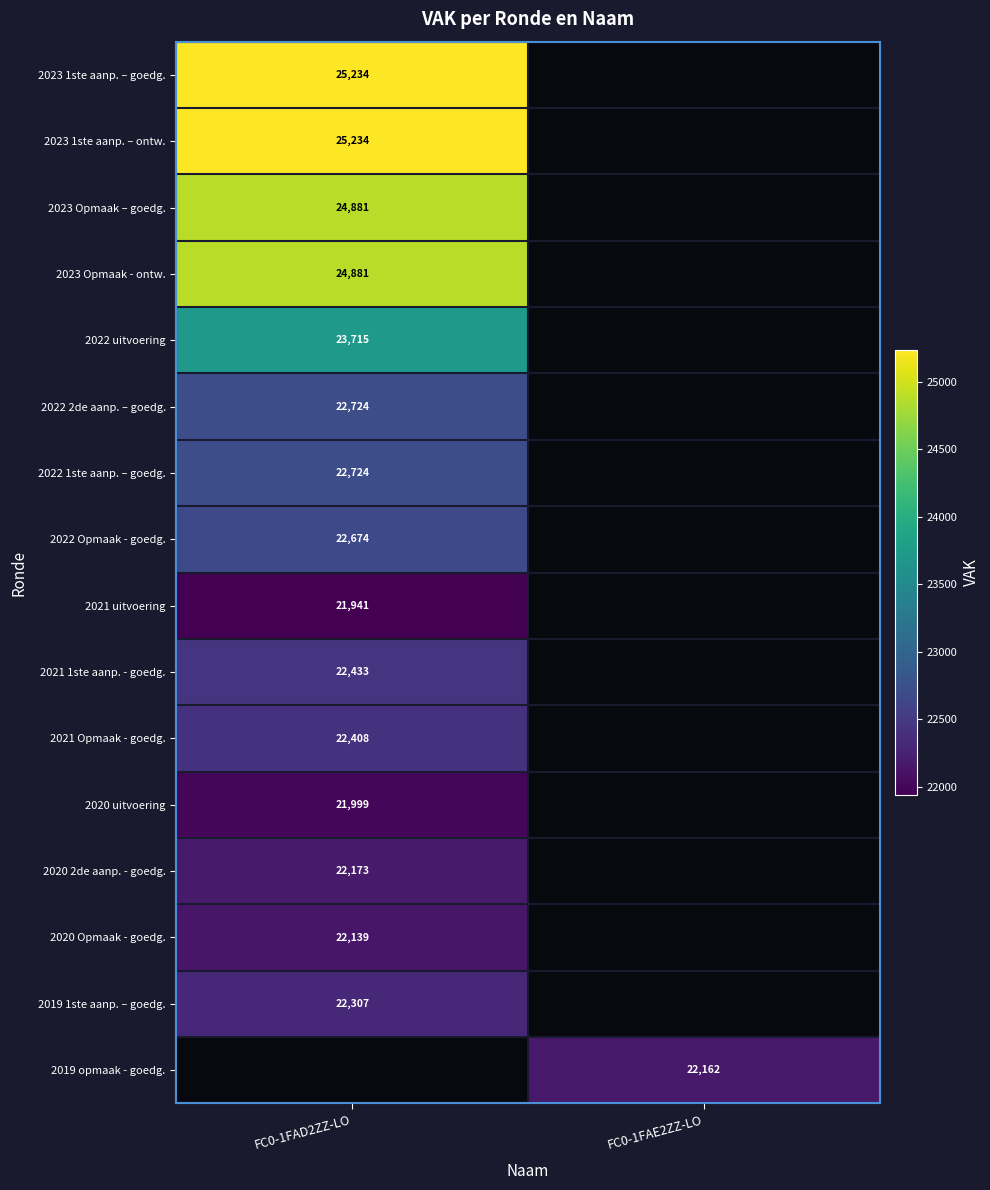

True or false: 2022 1ste aanp. – goedg. has a value of 11374 at FC0-1FAD2ZZ-LO.

False